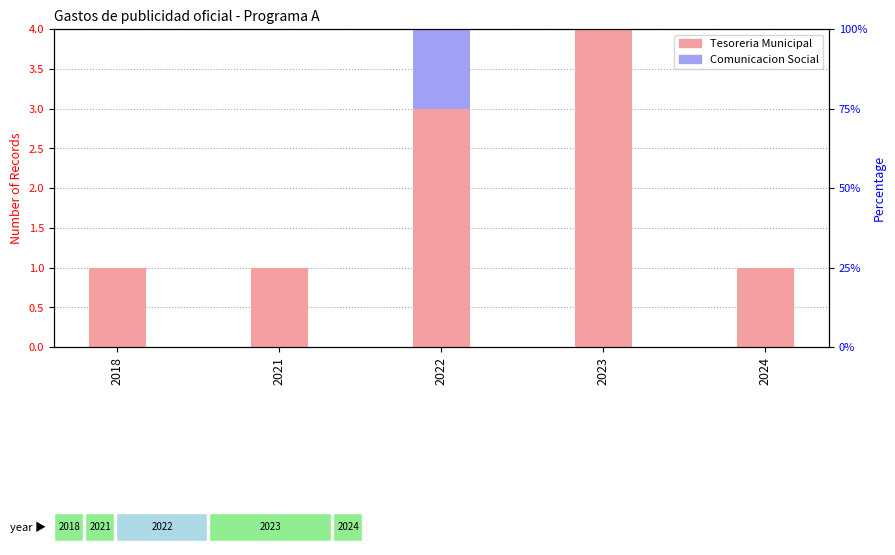

The value of Comunicacion Social at 2022 is 0. True or false?

False